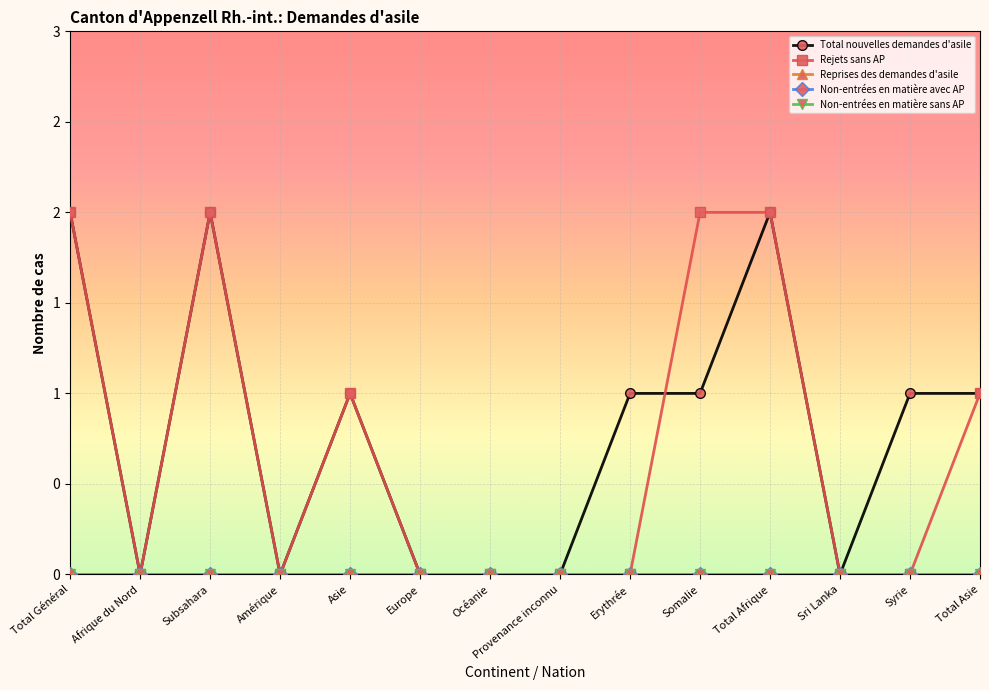

Does the chart have visible grid lines?

Yes